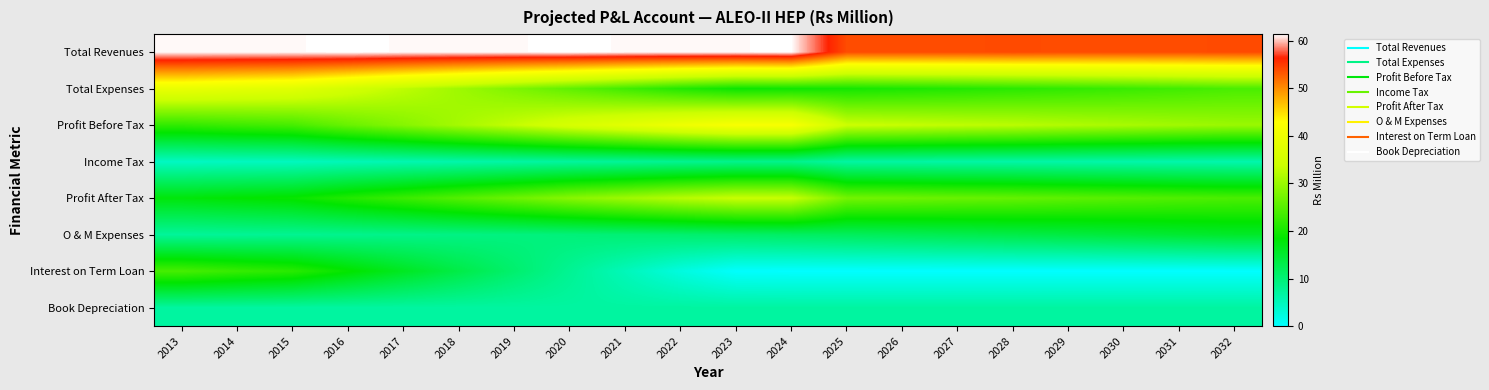

Which label corresponds to the largest value in the chart?

2016